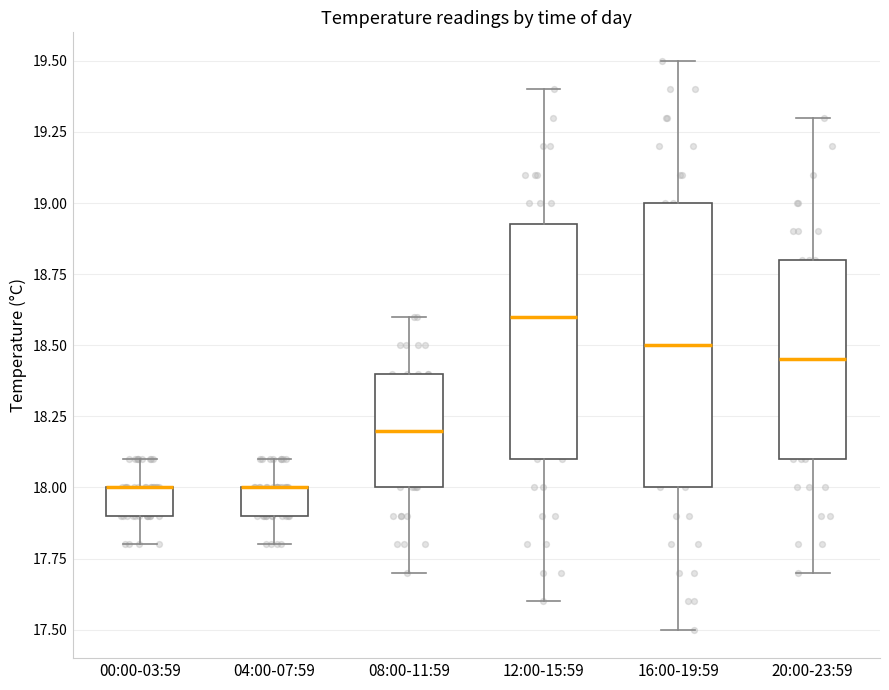

Comparing the boxes themselves (not the whiskers), which one is the tallest?

16:00-19:59